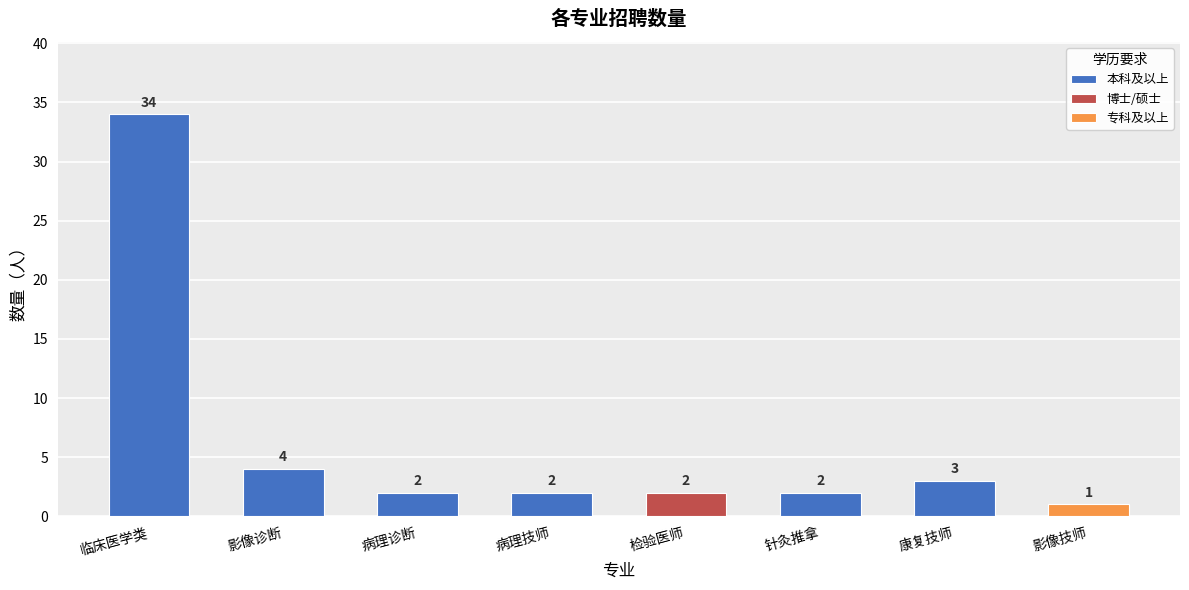

Reading right to left, extract all data points from this chart.

1	3	2	2	2	2	4	34